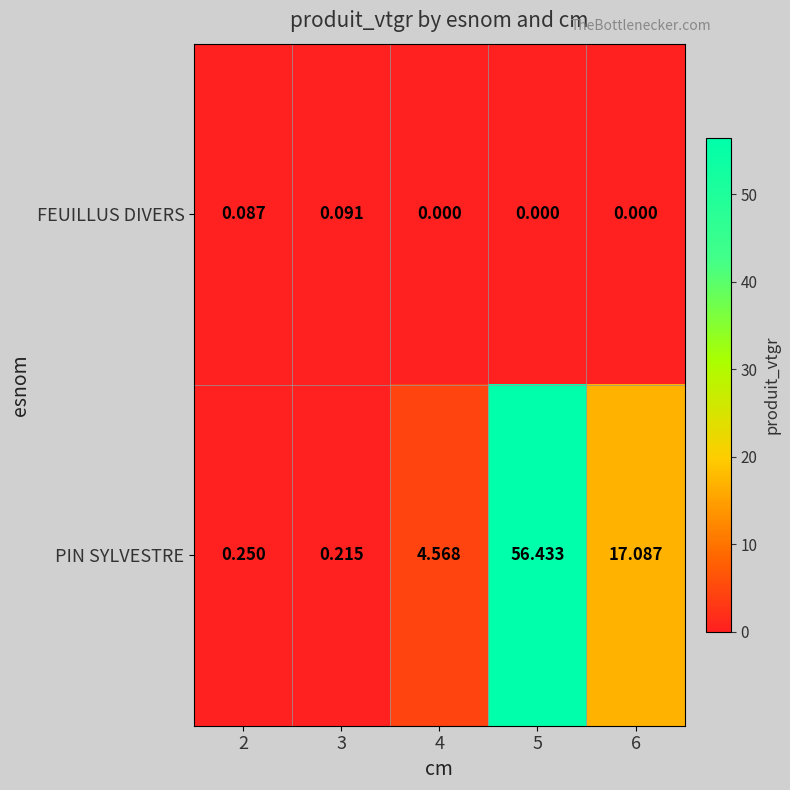

At 3, list the series in order from smallest to largest.

FEUILLUS DIVERS, PIN SYLVESTRE